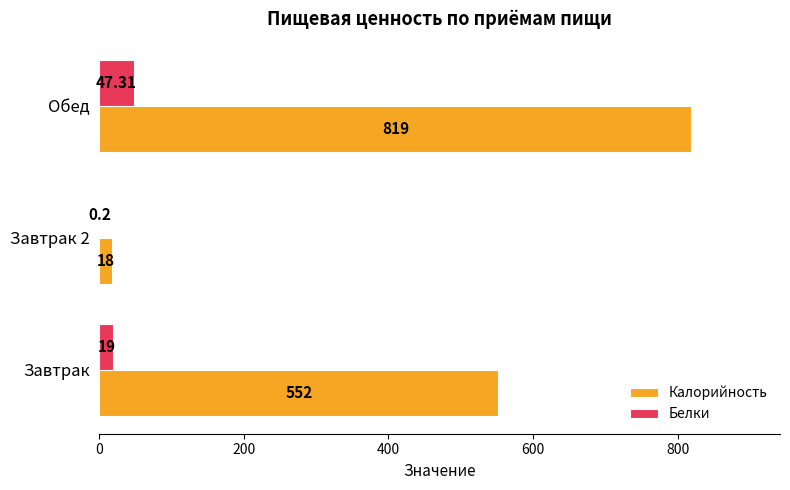

Which category has the highest value across all series?

Обед